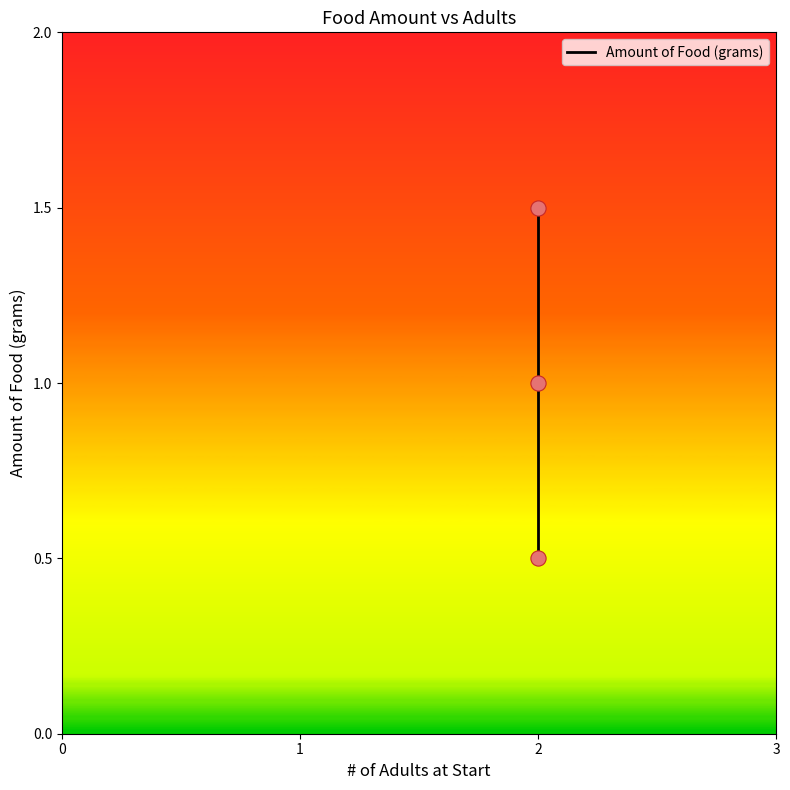

What is the change in value from 1 to 2?

+0.5